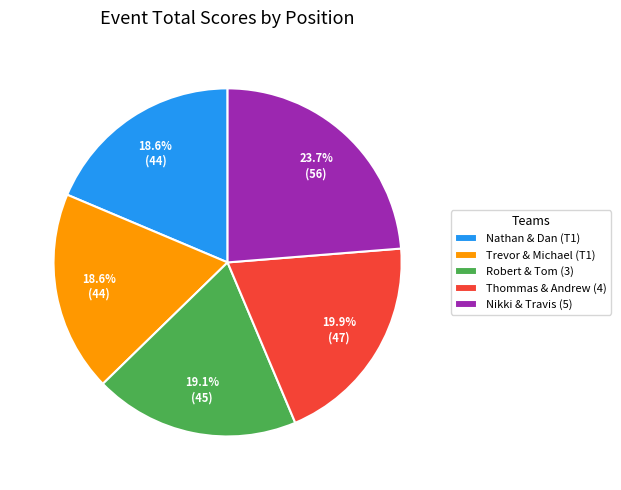

What is the ratio of the value at Robert & Tom (3) to the value at Nathan & Dan (T1)?

1.0